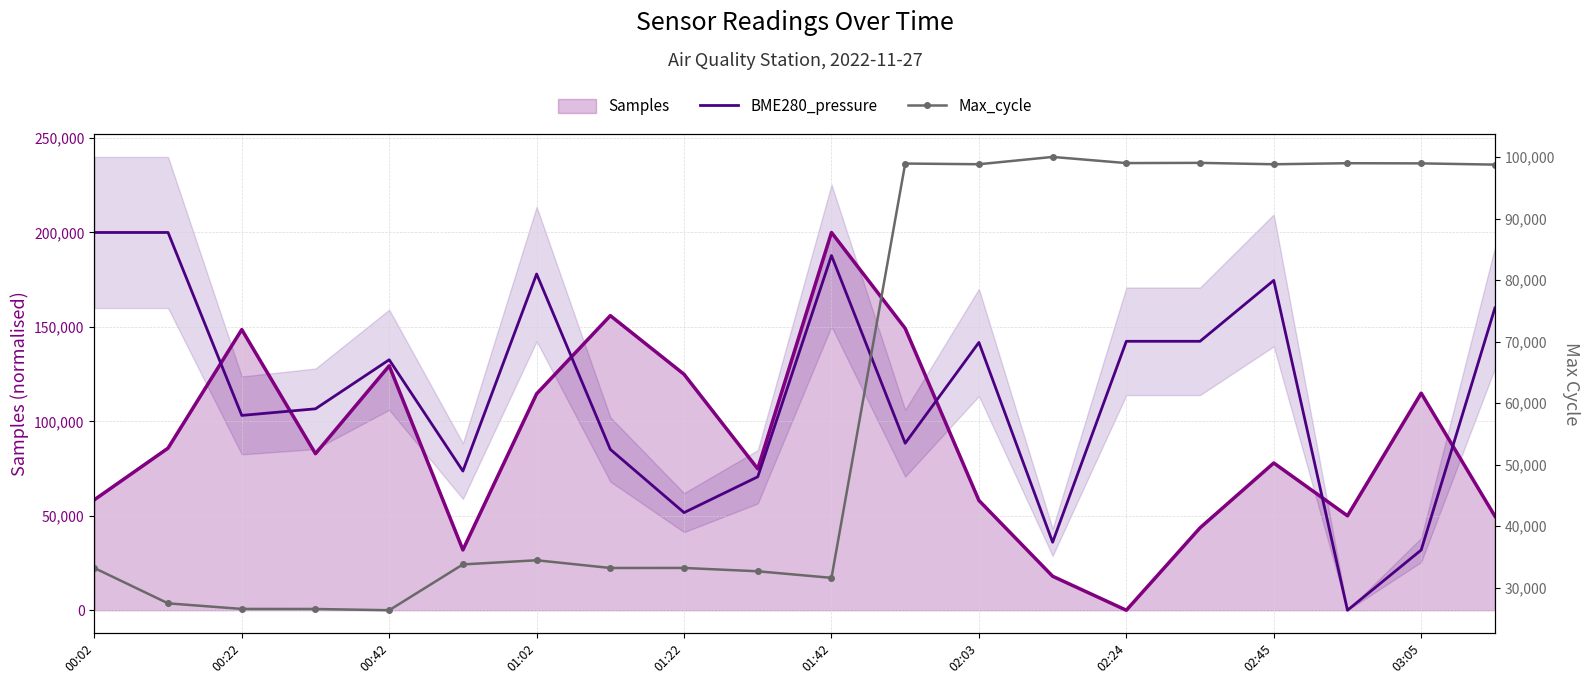

What position from the left is 01:42?

6